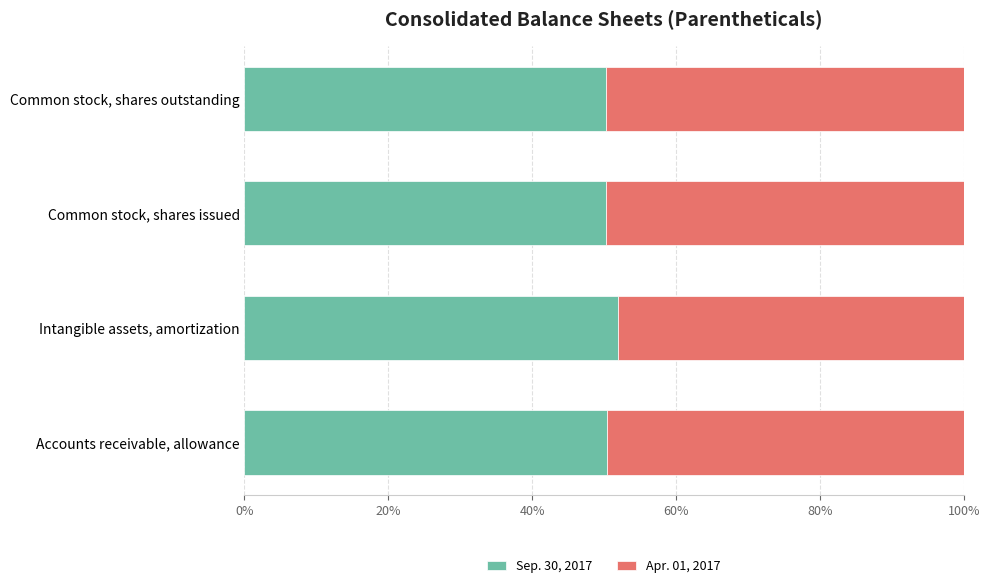

What is the approximate value of Sep. 30, 2017 at Common stock, shares issued?

50.2